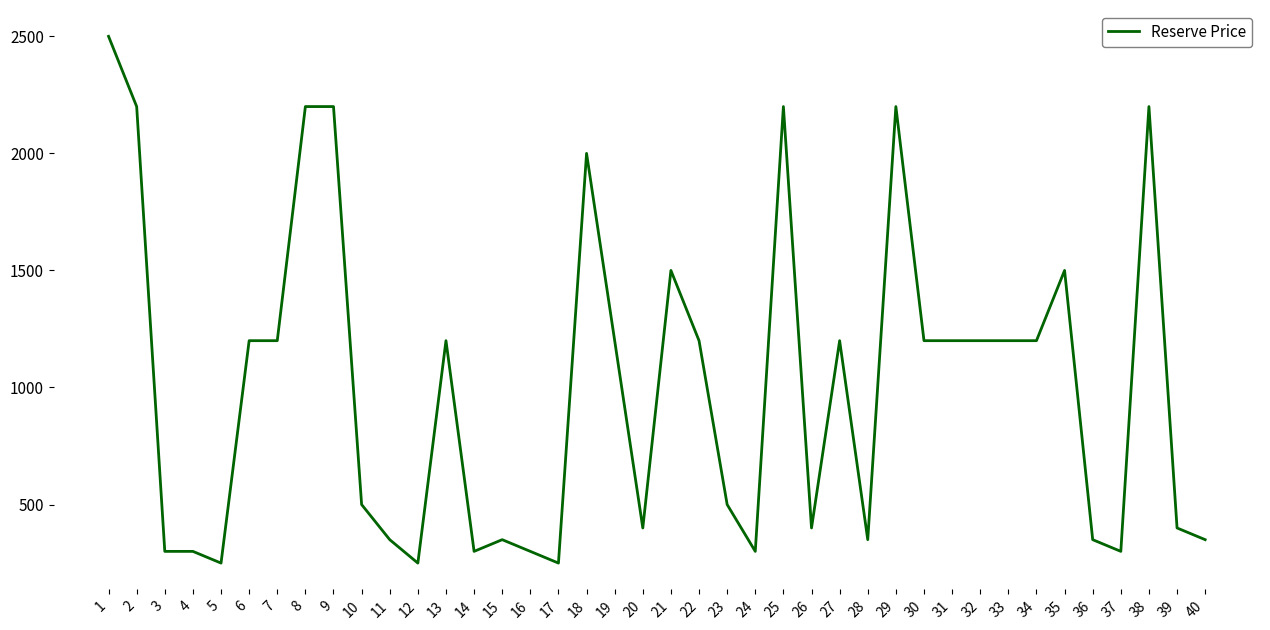

Which category has the highest value across all series?

1